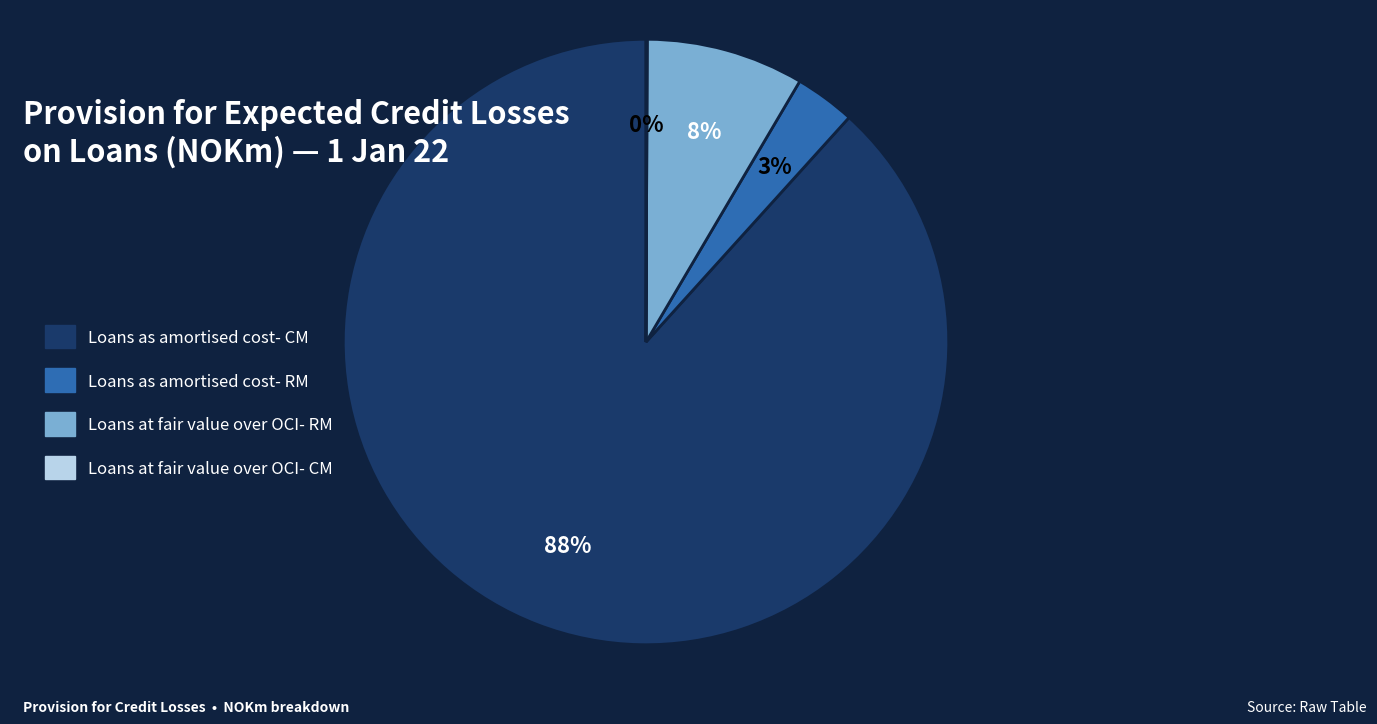

What is the largest slice in the pie chart?

Loans as amortised cost- CM